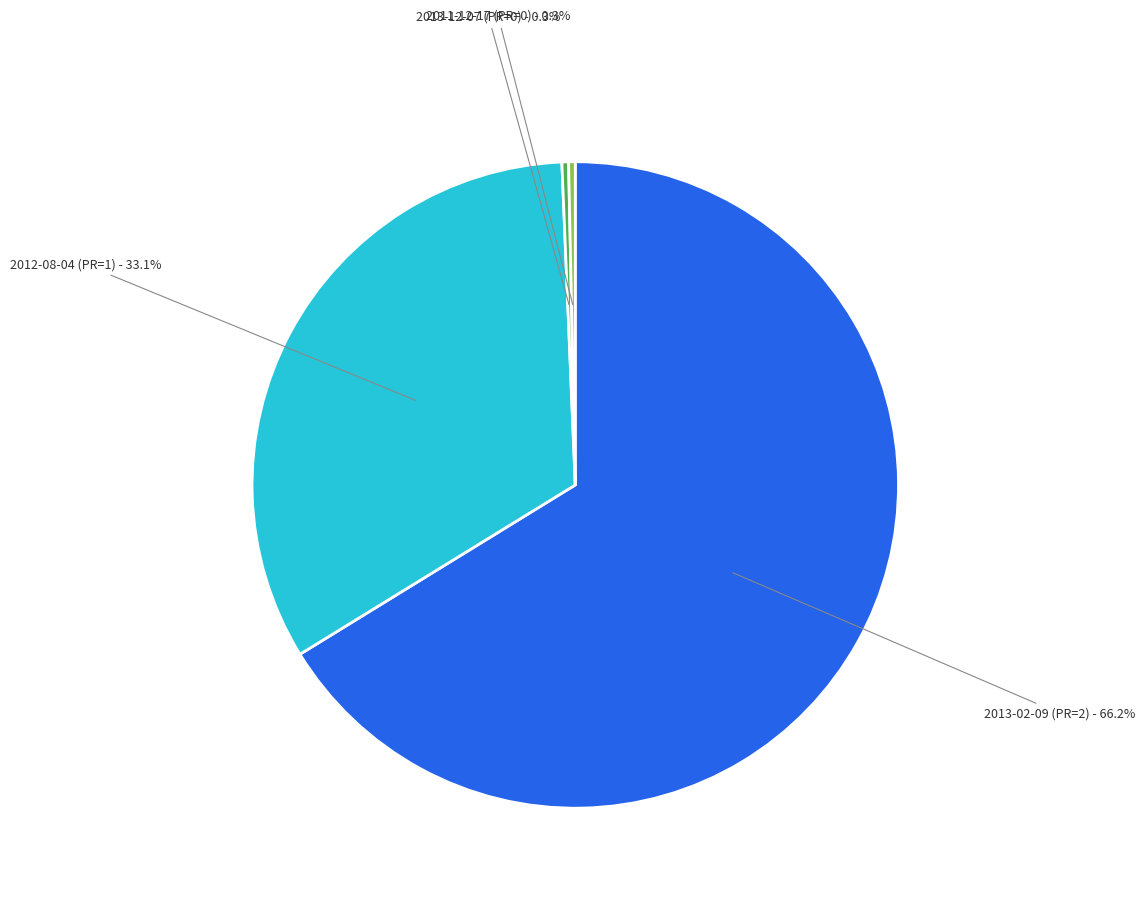

To the nearest percent, what is the difference between the largest and smallest slice percentages?

66%